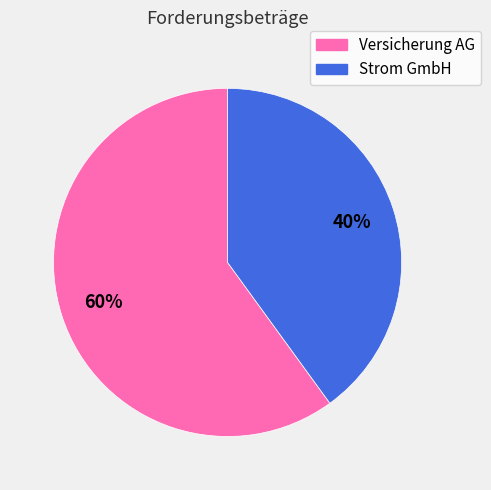

Which slice is the largest?

Versicherung AG